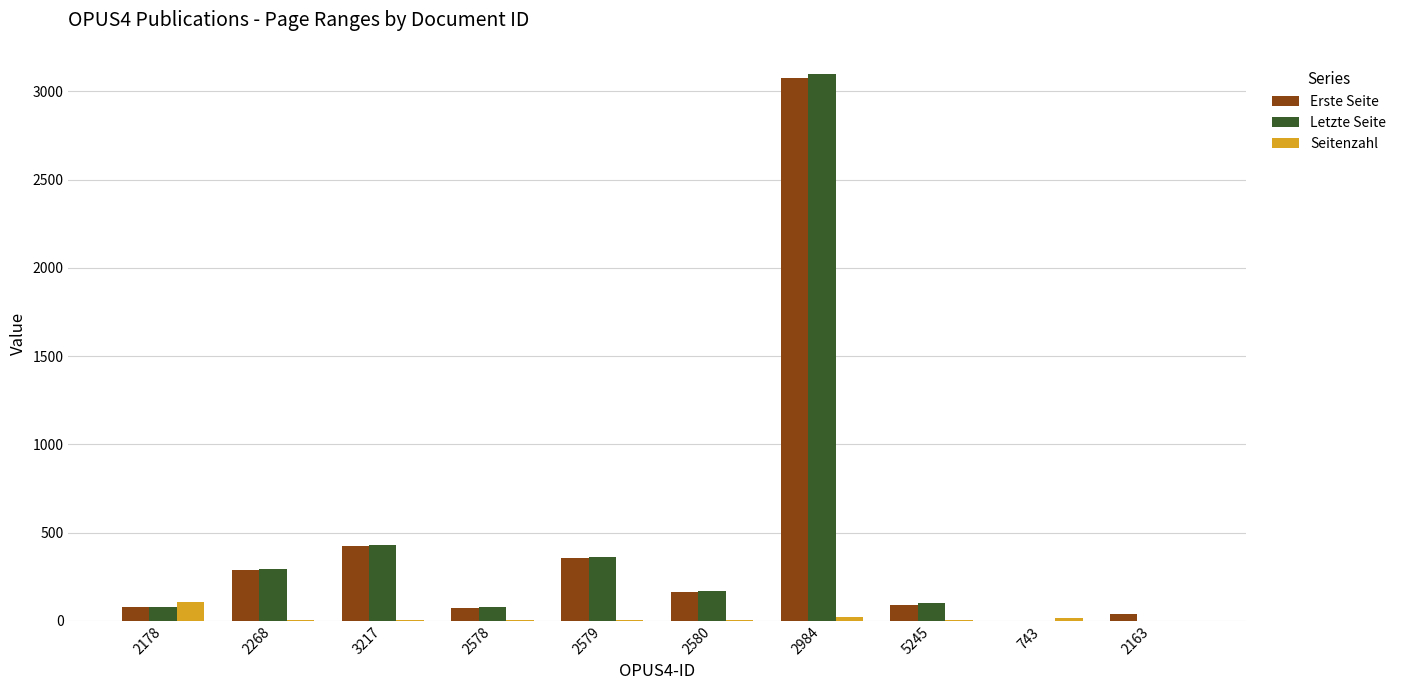

Between 2984 and 5245, which series saw the biggest shift?

Letzte Seite